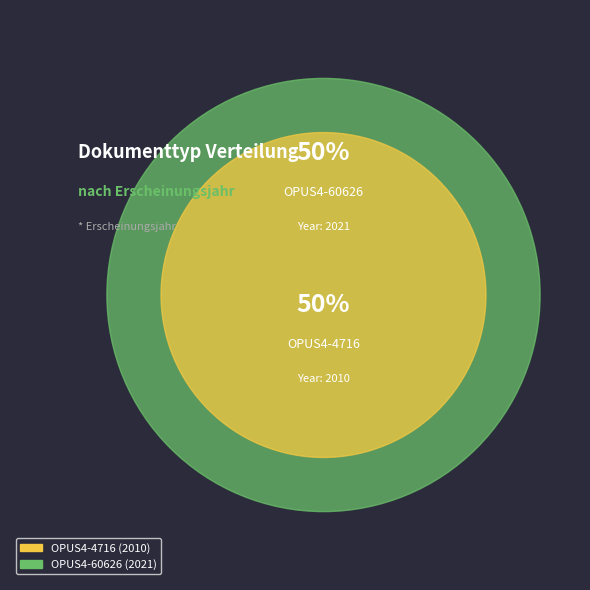

To the nearest percent, what percentage of the pie is OPUS4-4716?

50%